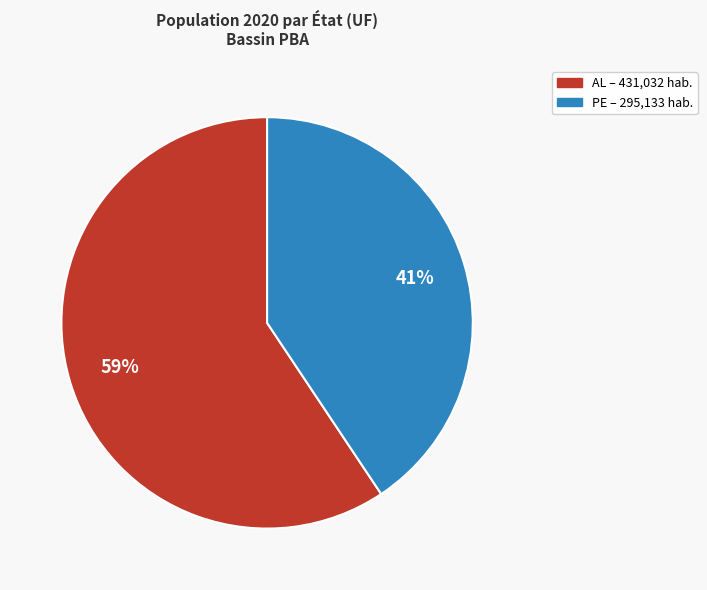

To the nearest percent, what is the combined percentage of AL and PE?

100%